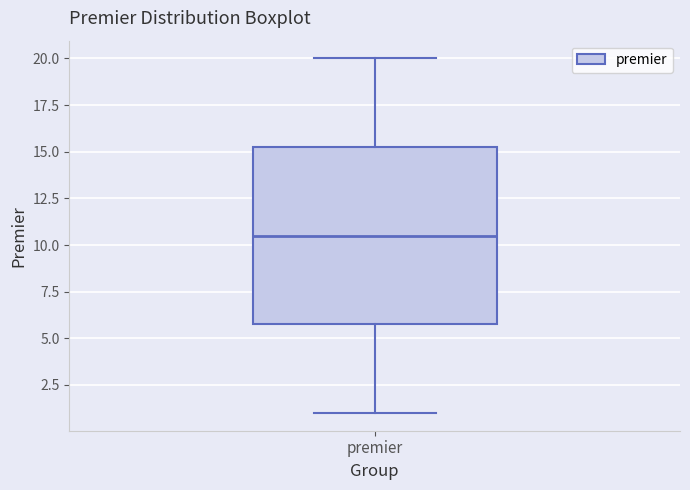

Where is the upper edge of the box for premier on the y-axis? The values are not printed on the chart, so give them approximately, as read against the axis.

15.5